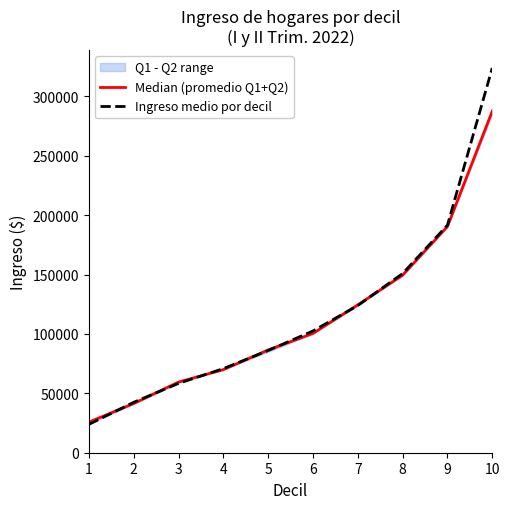

How many times do Median (promedio Q1+Q2) and Ingreso medio por decil cross each other?

7